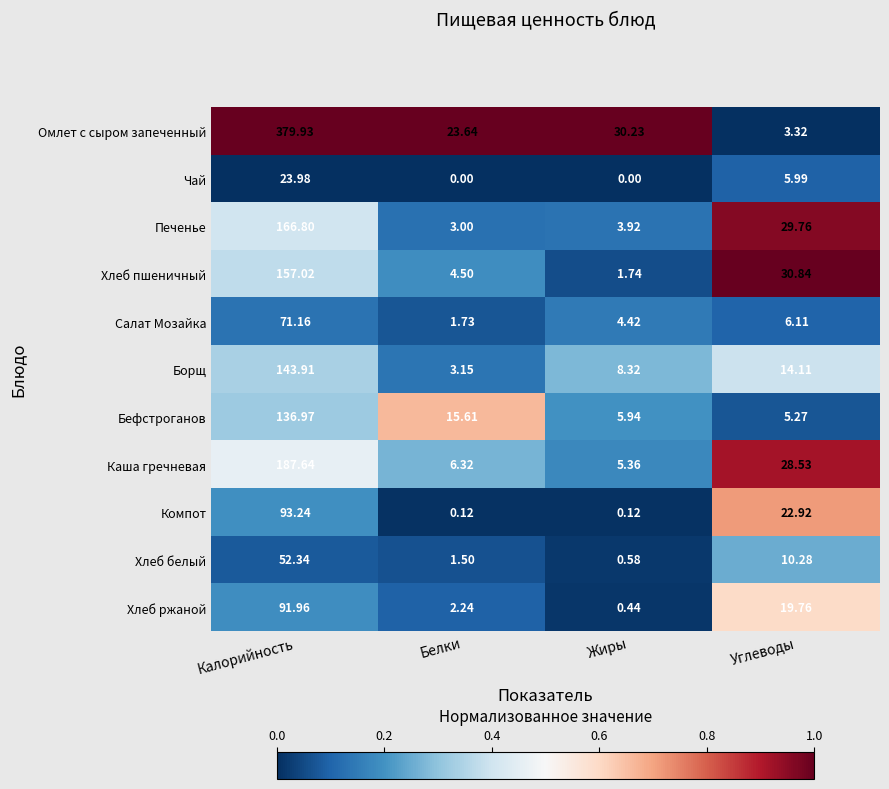

At which label does Борщ first exceed 14?

Калорийность